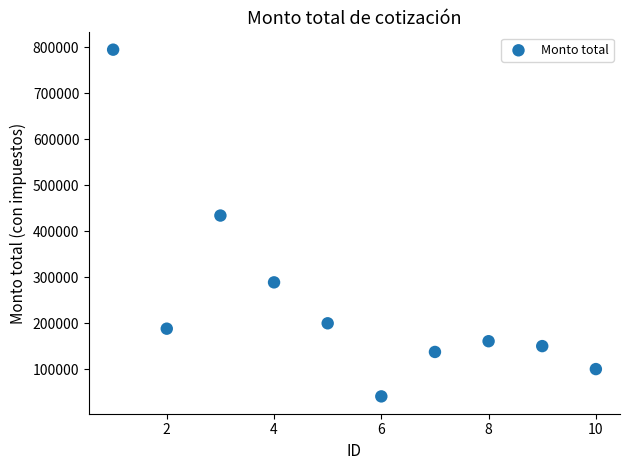

What Y value in the scatter plot is closest to 417821?

434106.7